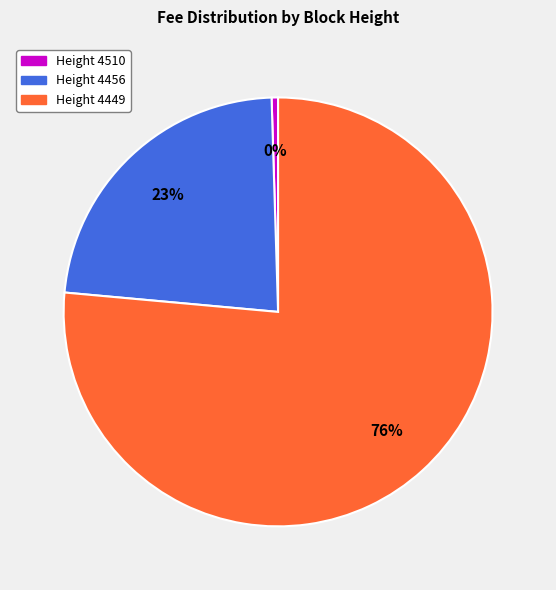

To the nearest percent, what is the average slice percentage?

33%